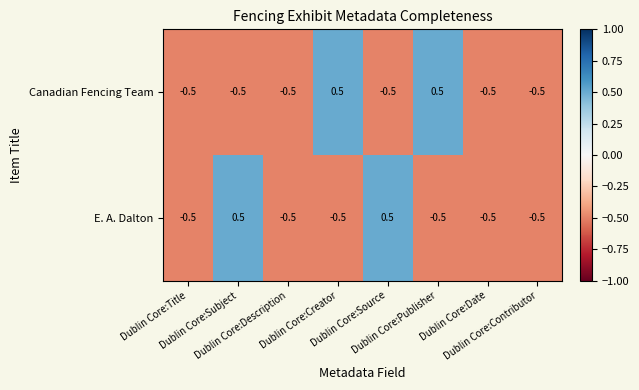

What is the maximum value shown in the chart?

0.5